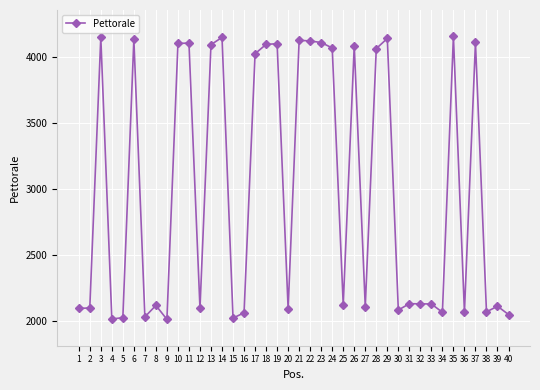

True or false: there are more than 1 points higher than both neighbors.

True